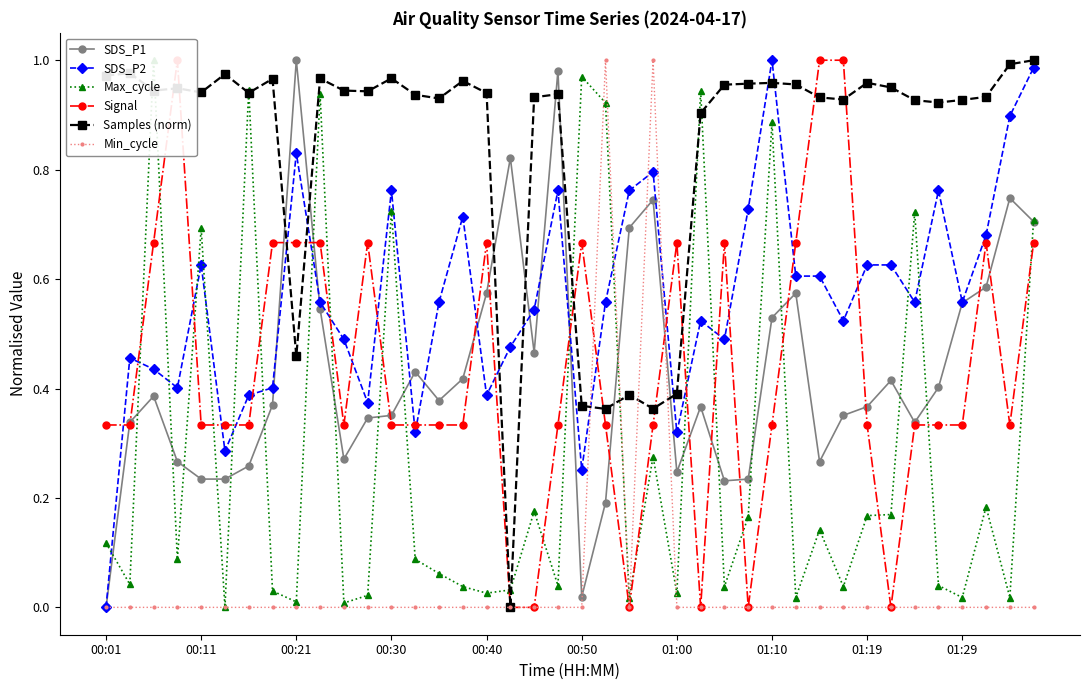

What is the sum of the SDS_P1 values at 31 and 34?

0.7